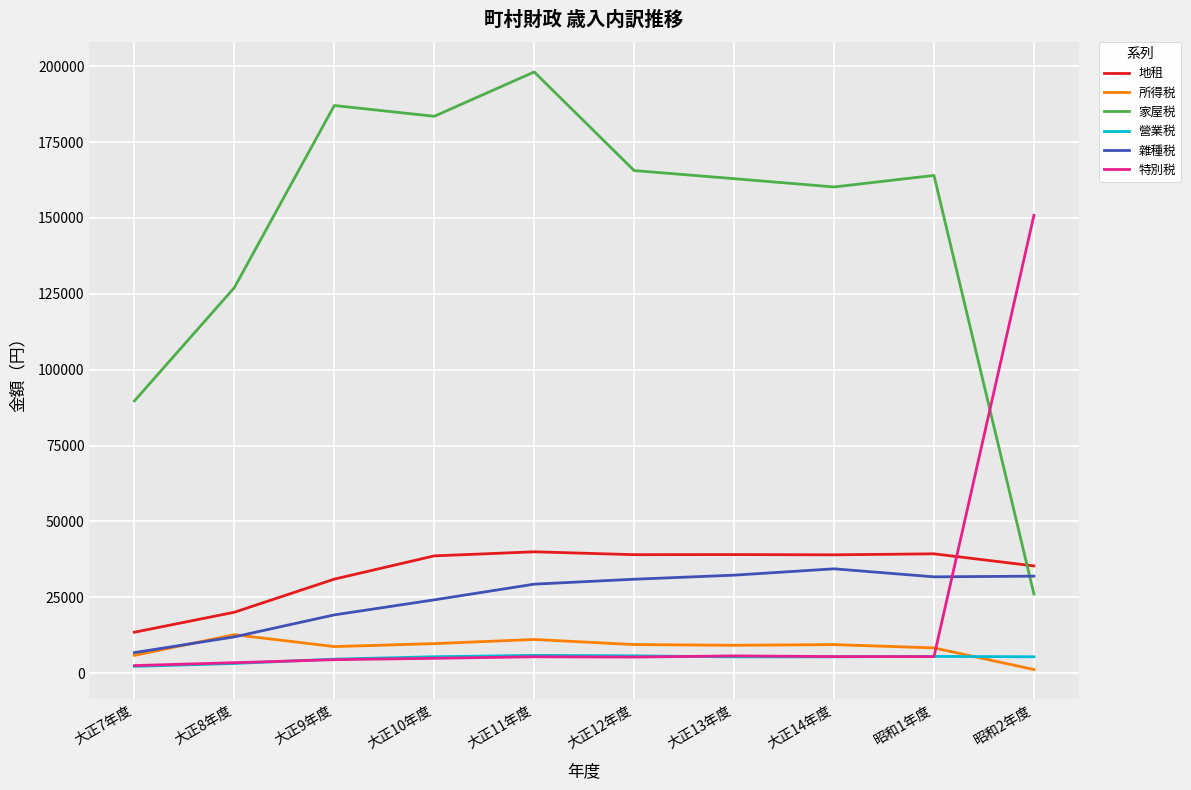

What is the approximate value of 營業税 at 大正11年度, to the nearest 50?

5900